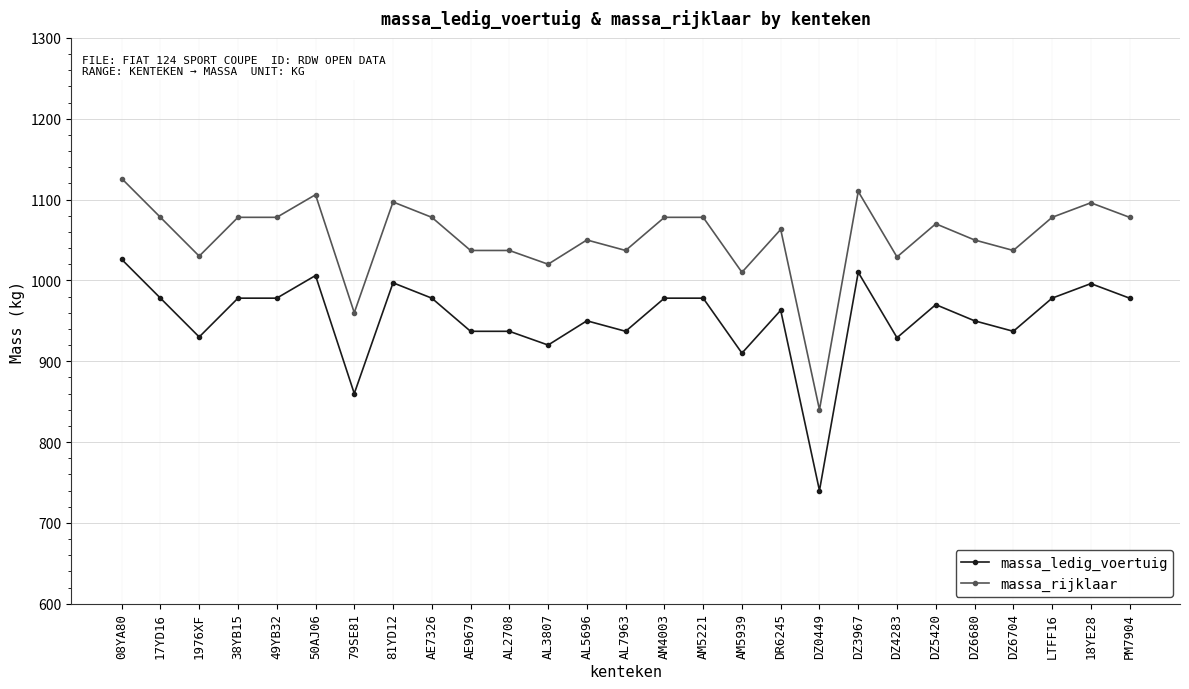

What is the value of the massa_ledig_voertuig point at the 12th from the left?

920